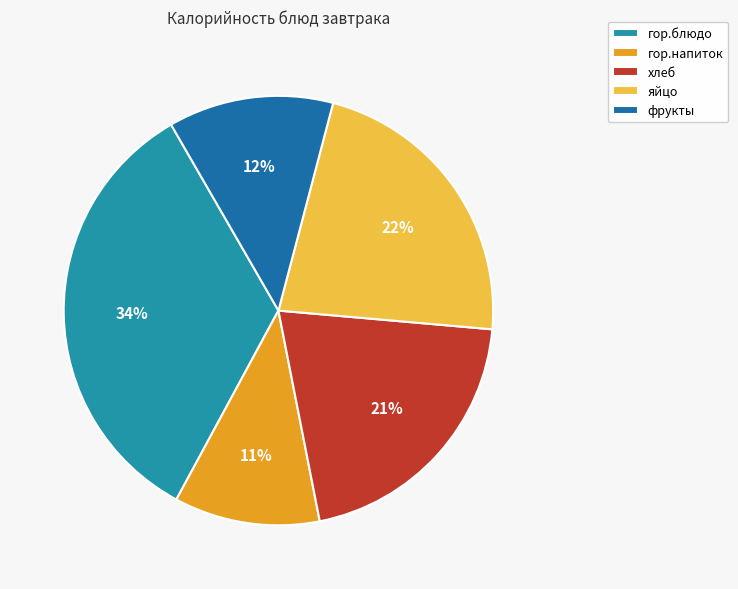

To the nearest percent, what portion does гор.блюдо represent?

34%